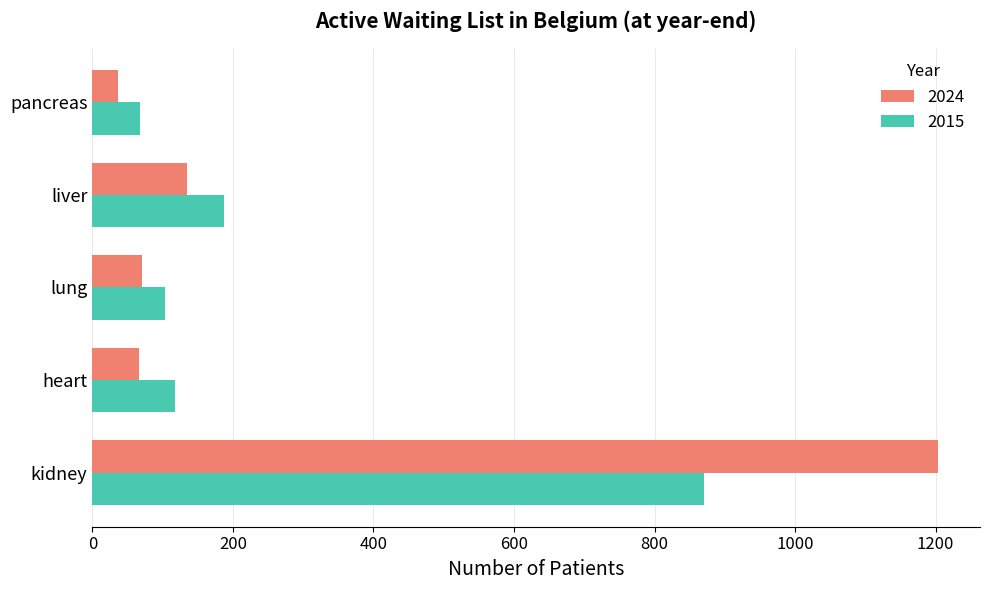

What is the approximate value of 2024 at pancreas?

37